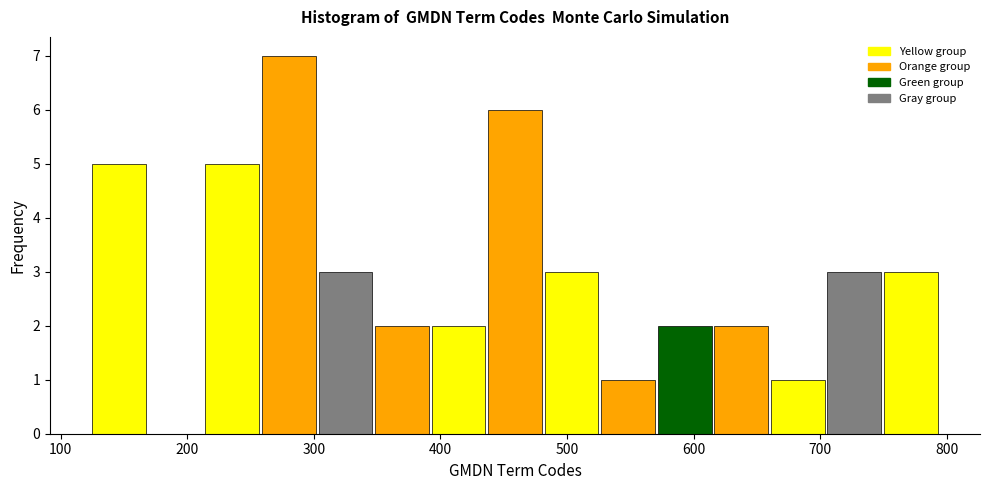

Reading left to right, transcribe this chart: for each bar, give the range it covers on the x-axis and its height. Neither the bar edges nor the heights are printed on the chart, so give them approximately, as read against the axes.

120 to 170: 5
170 to 210: 0
210 to 260: 5
260 to 300: 7
300 to 350: 3
350 to 390: 2
390 to 440: 2
440 to 480: 6
480 to 530: 3
530 to 570: 1
570 to 620: 2
620 to 660: 2
660 to 700: 1
700 to 750: 3
750 to 790: 3